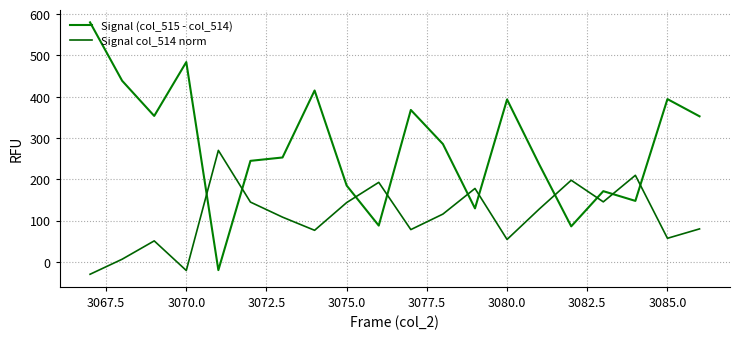

Does the chart display data point markers on the line(s)?

No